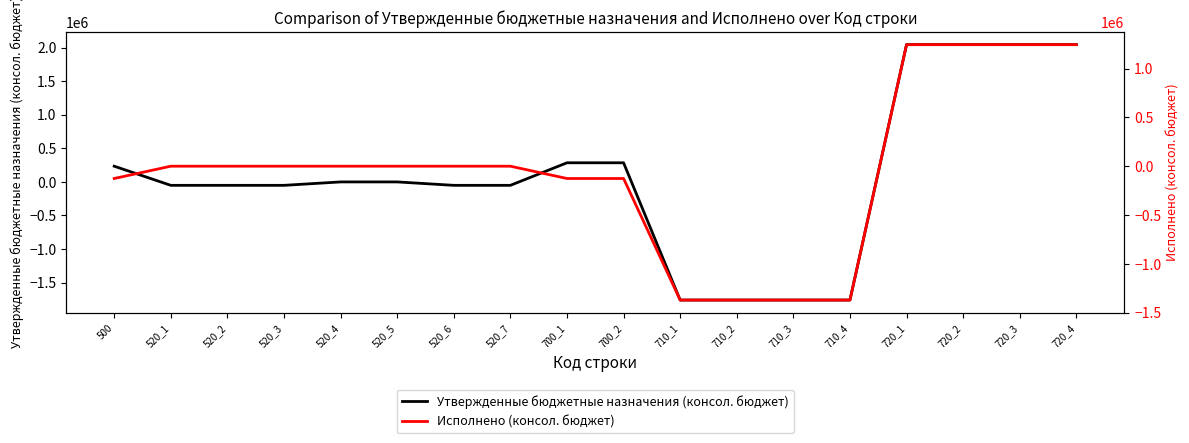

What is the difference between the highest and lowest values at 520_3?

50891.0